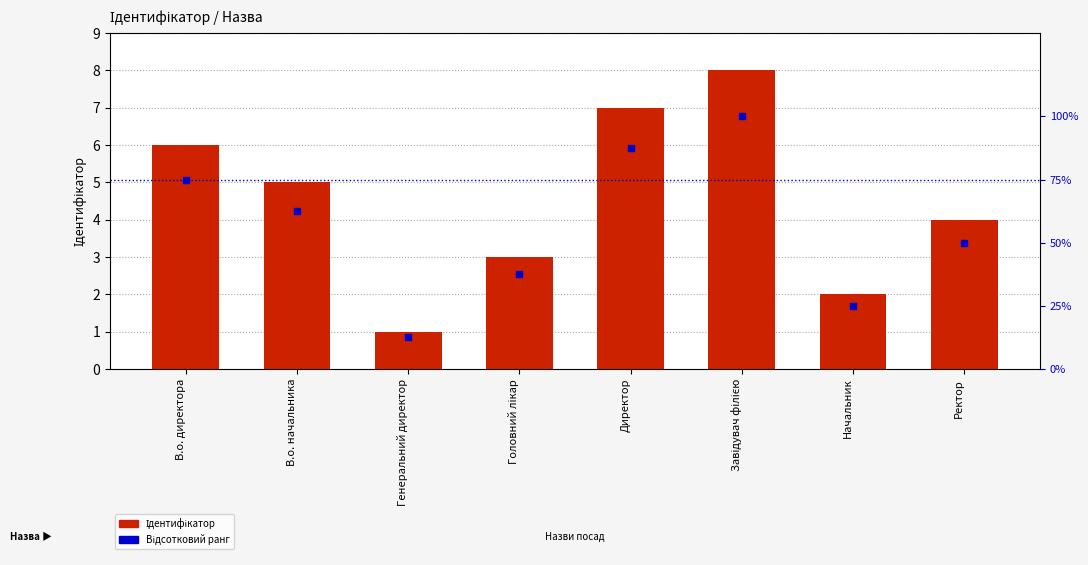

What is the value of the Відсотковий ранг bar at the 7th from the left?

25.0